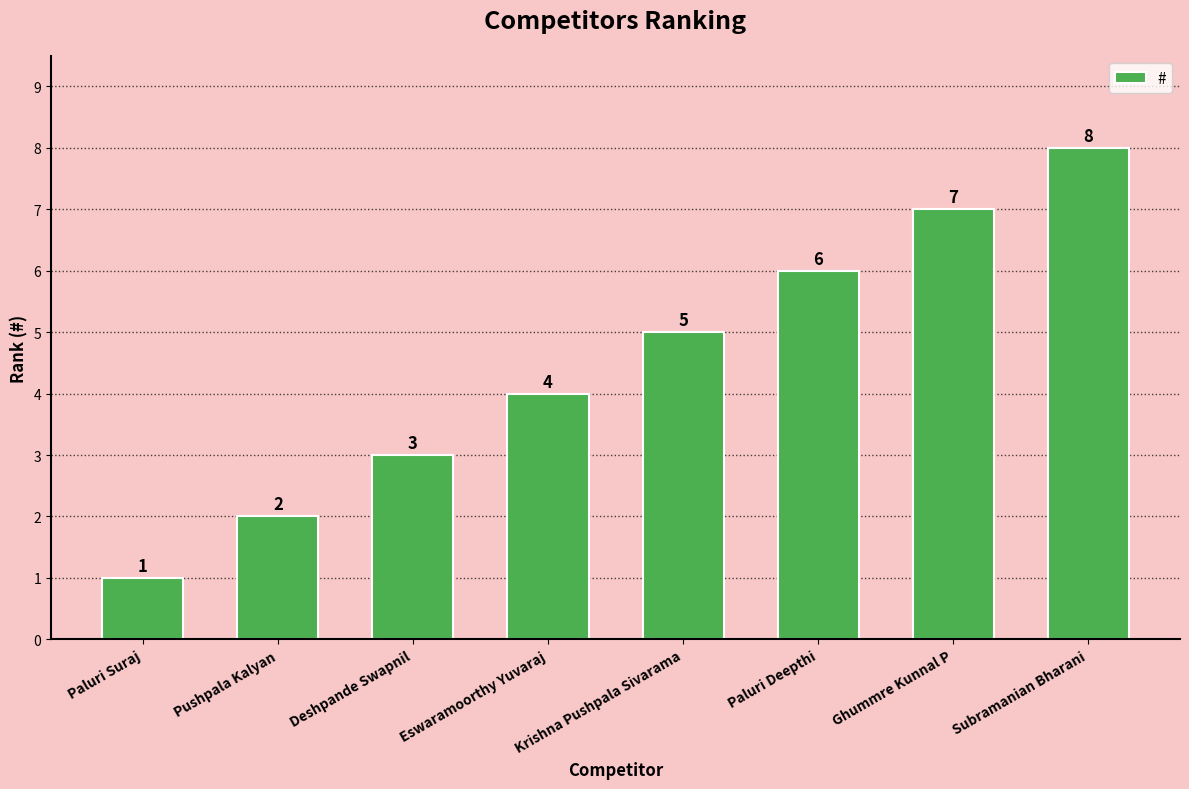

Reading left to right, list all the values displayed in this chart.

1	2	3	4	5	6	7	8